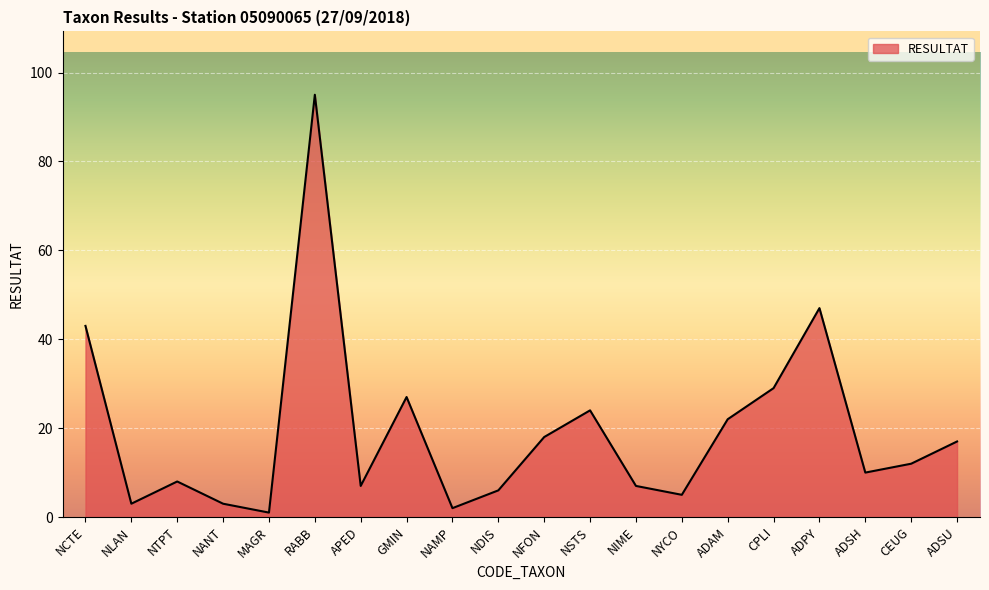

What is the difference between the values at RABB and NSTS?

71